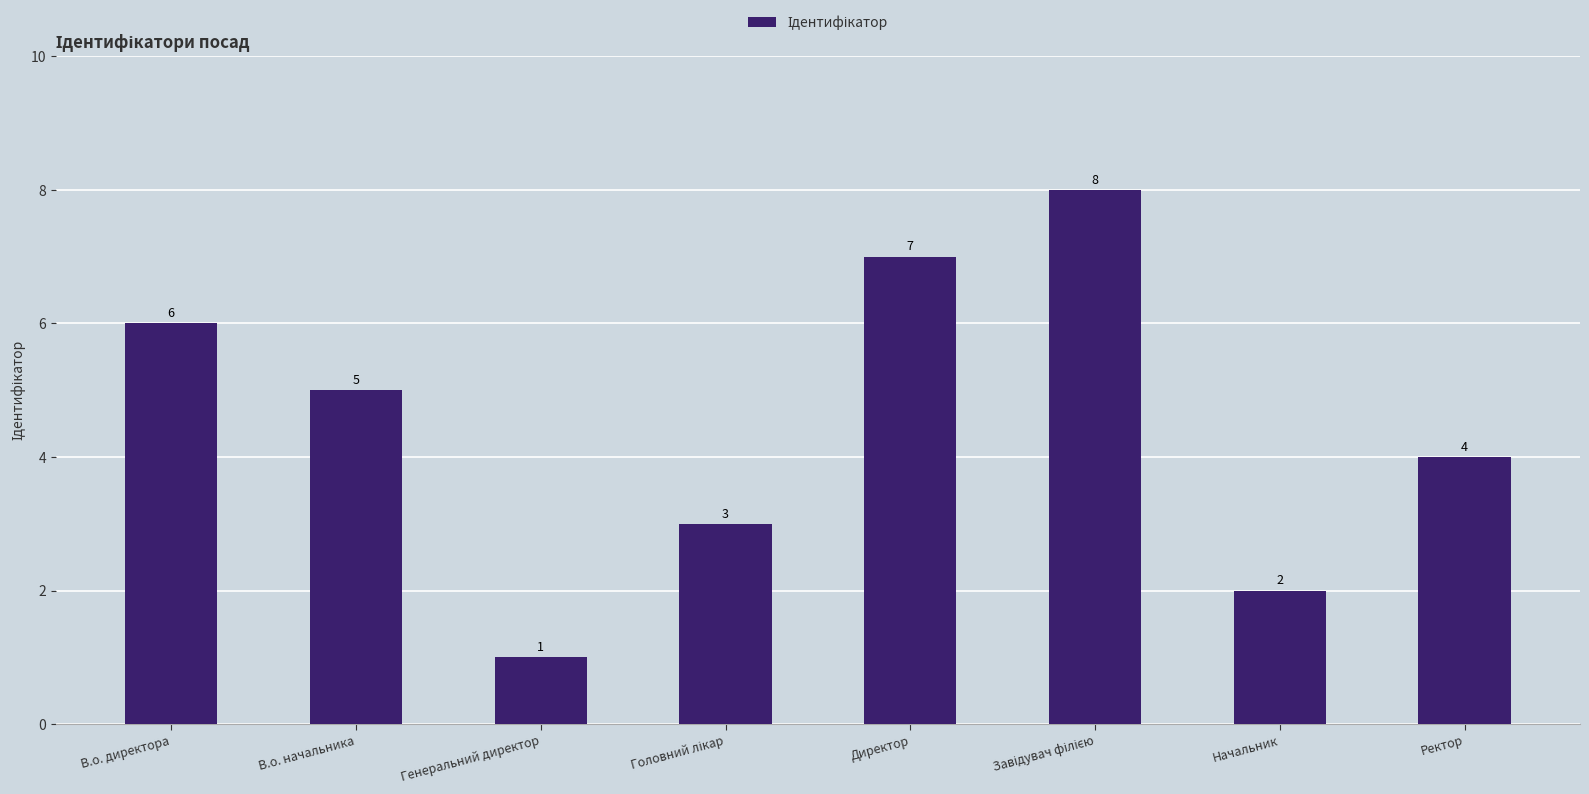

Reading left to right, extract all data points from this chart.

6	5	1	3	7	8	2	4